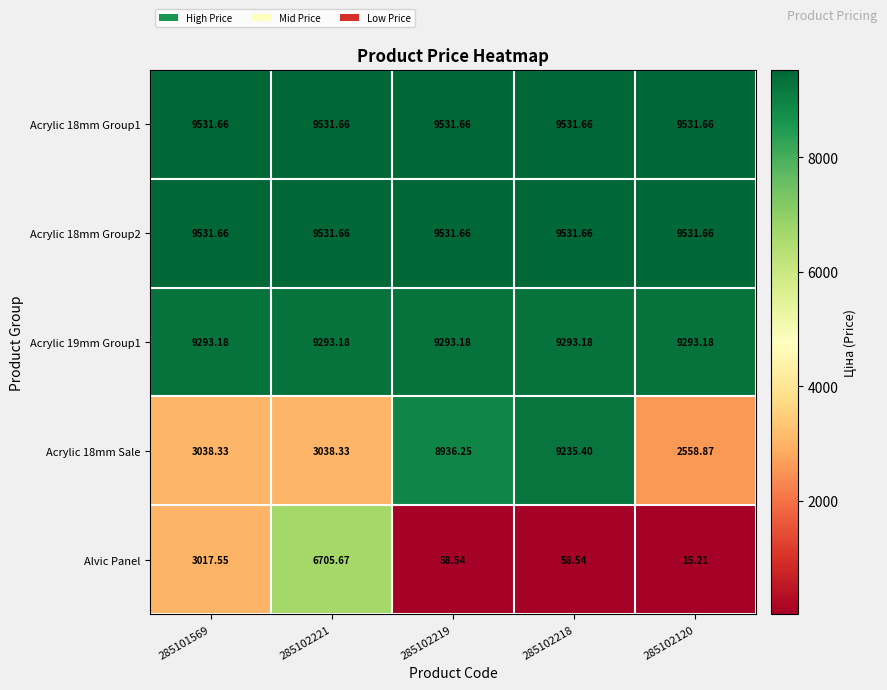

Which series has the largest range (max minus min)?

Alvic Panel